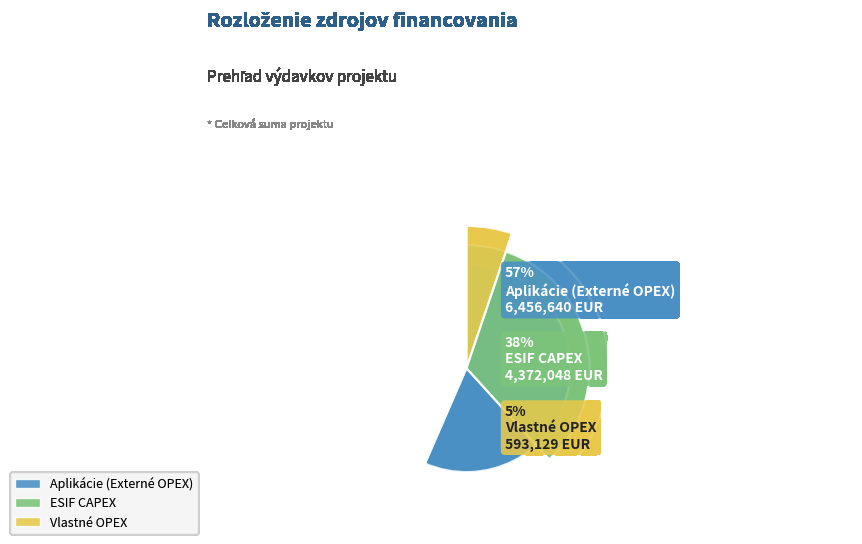

What is the ratio of the value at Aplikácie (Externé OPEX) to the value at ESIF CAPEX?

1.5